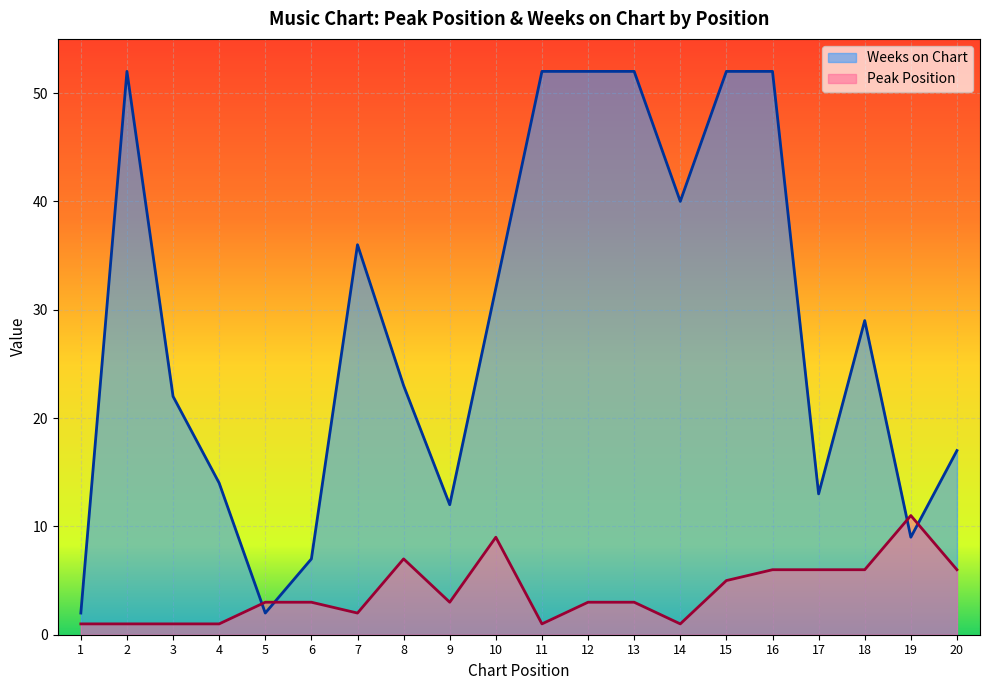

Which series has the widest spread of values?

Weeks on Chart